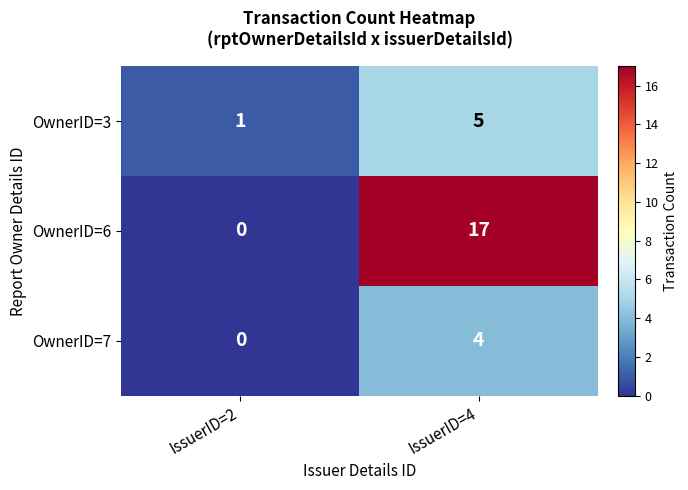

What is the total value across all series at IssuerID=2?

1